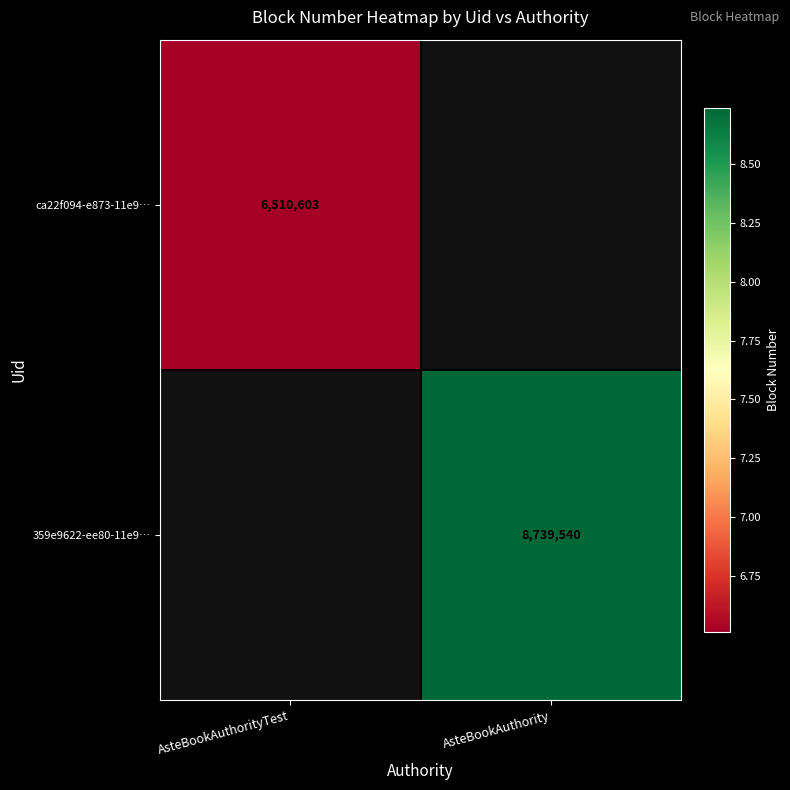

Is it true that 359e9622-ee80-11e9… equals 5266044.1 at AsteBookAuthority?

False